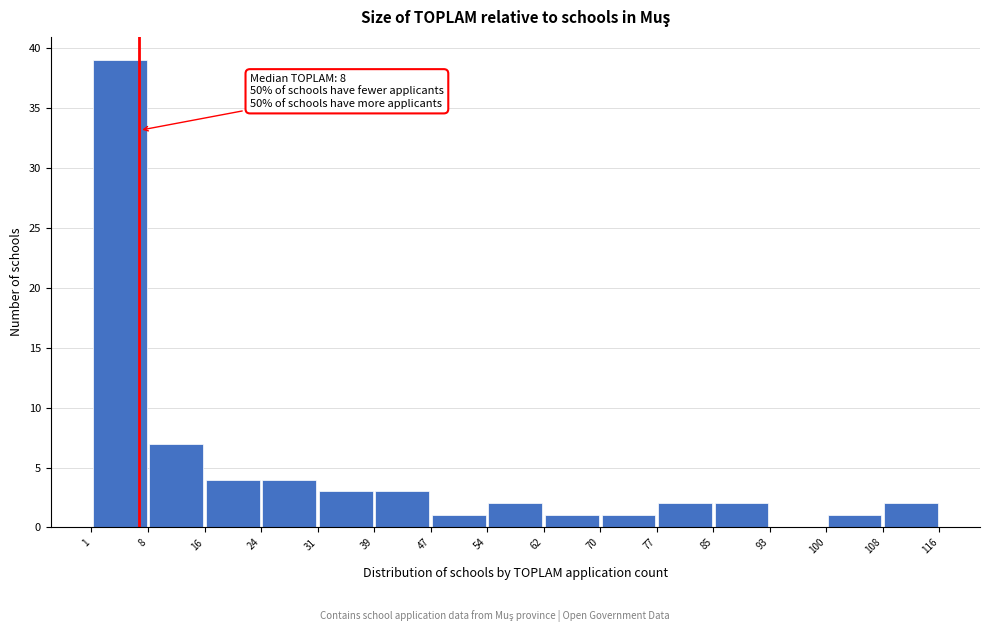

Over which range of the x-axis is the bar tallest?

1 to 8